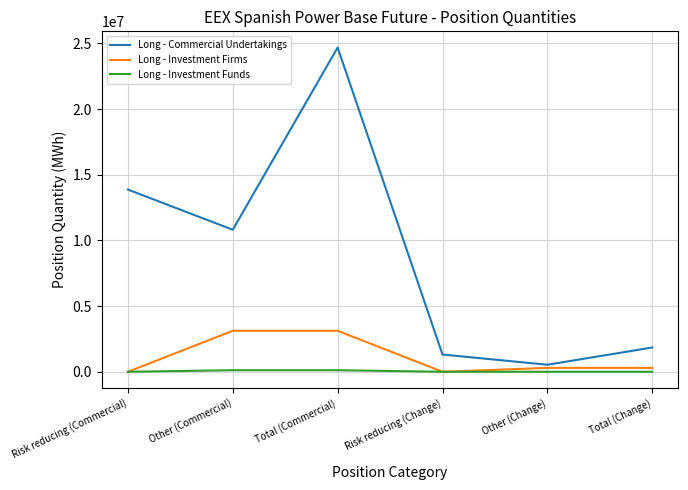

What position from the left is Other (Commercial)?

2